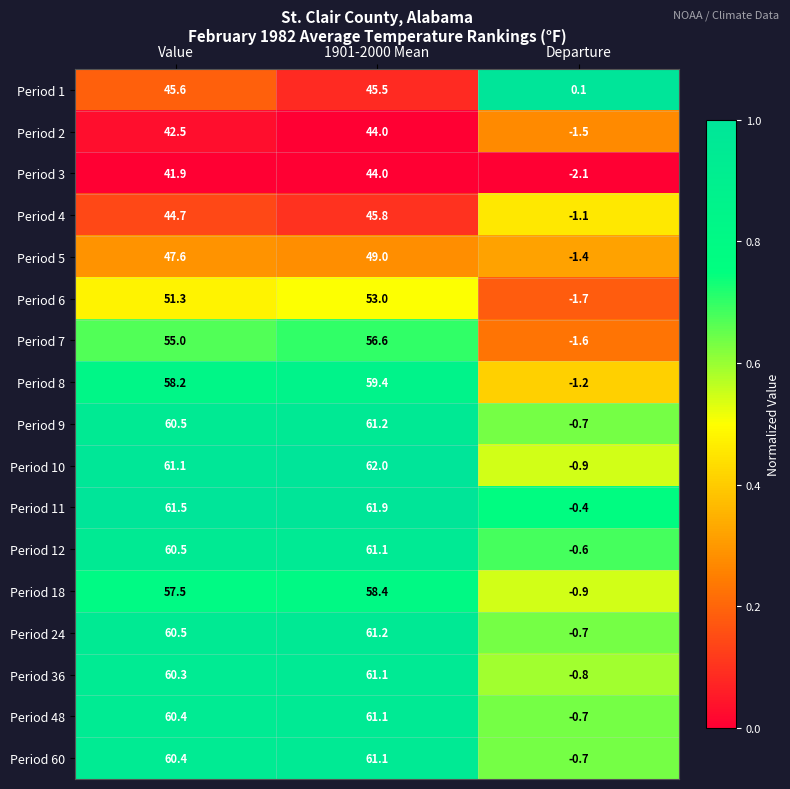

Count the number of data series in this chart.

17